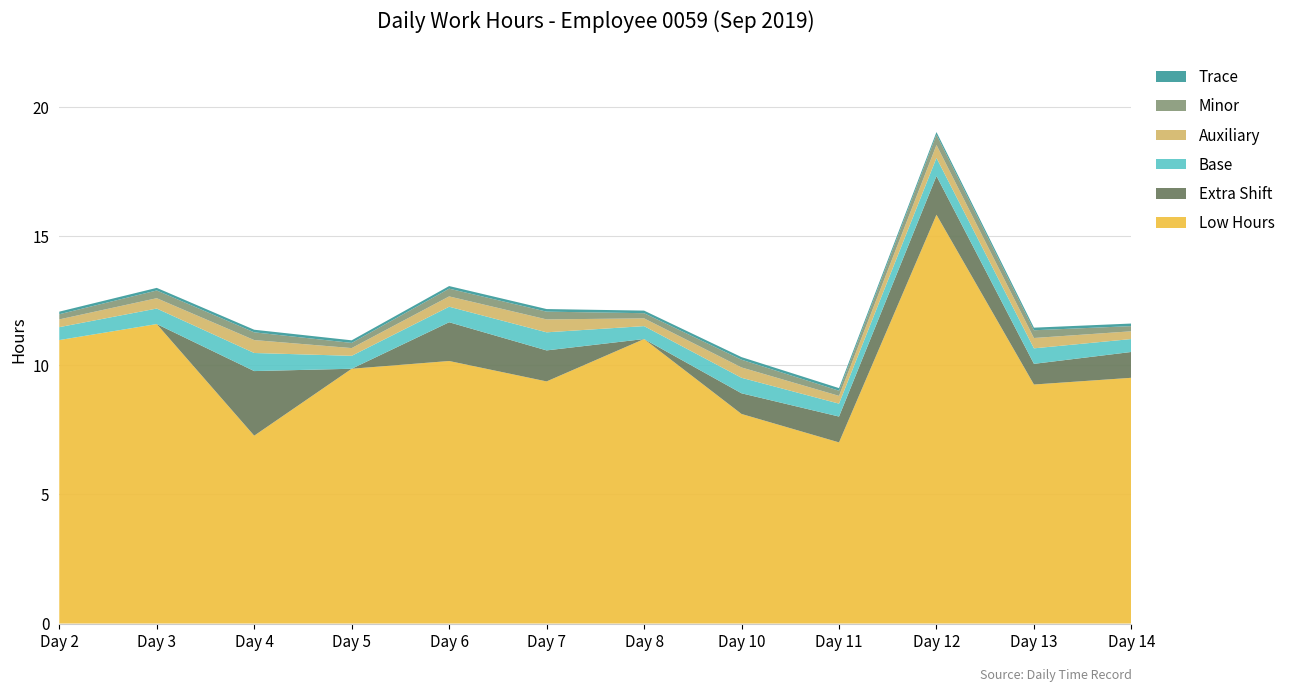

What is the minimum value for Low Hours?

7.0